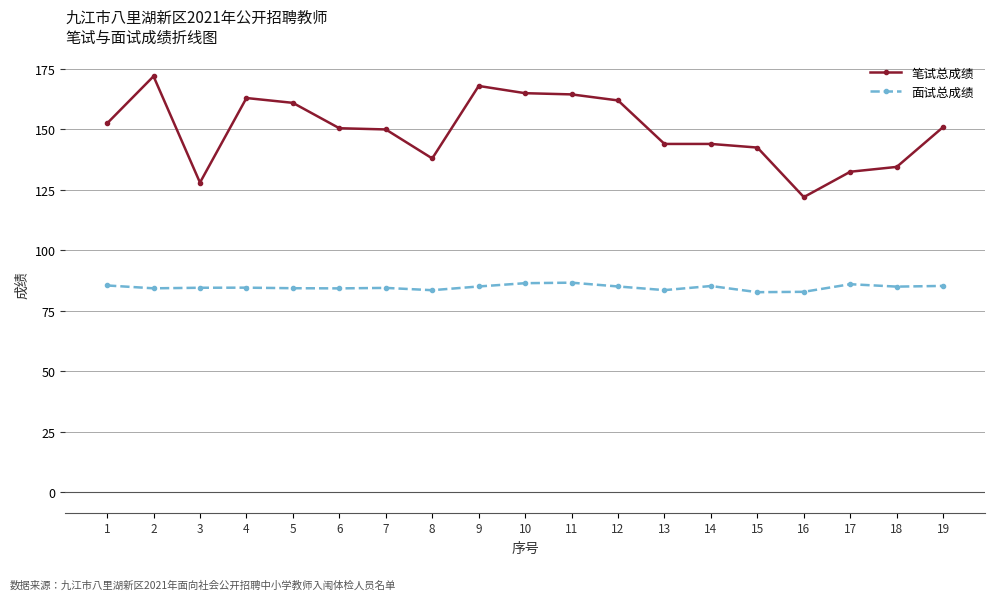

At 2, list the series in order from smallest to largest.

面试总成绩, 笔试总成绩